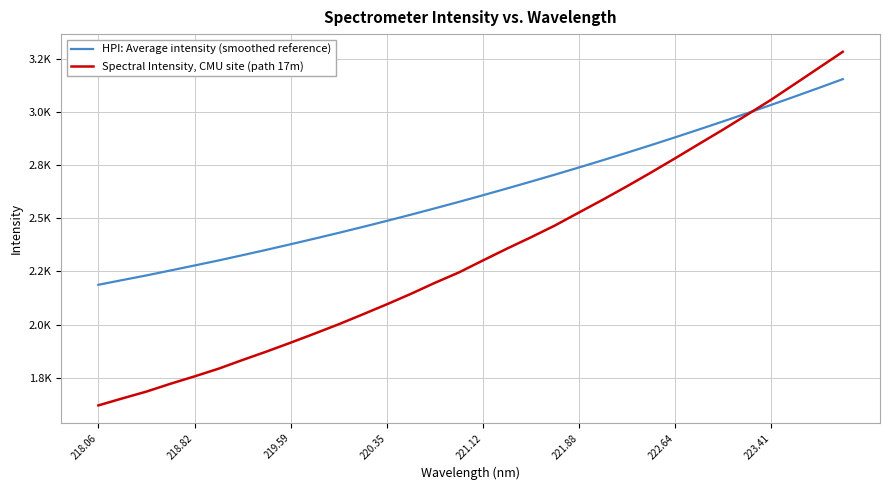

What are all the series names shown in the legend?

HPI: Average intensity (smoothed reference), Spectral Intensity, CMU site (path 17m)